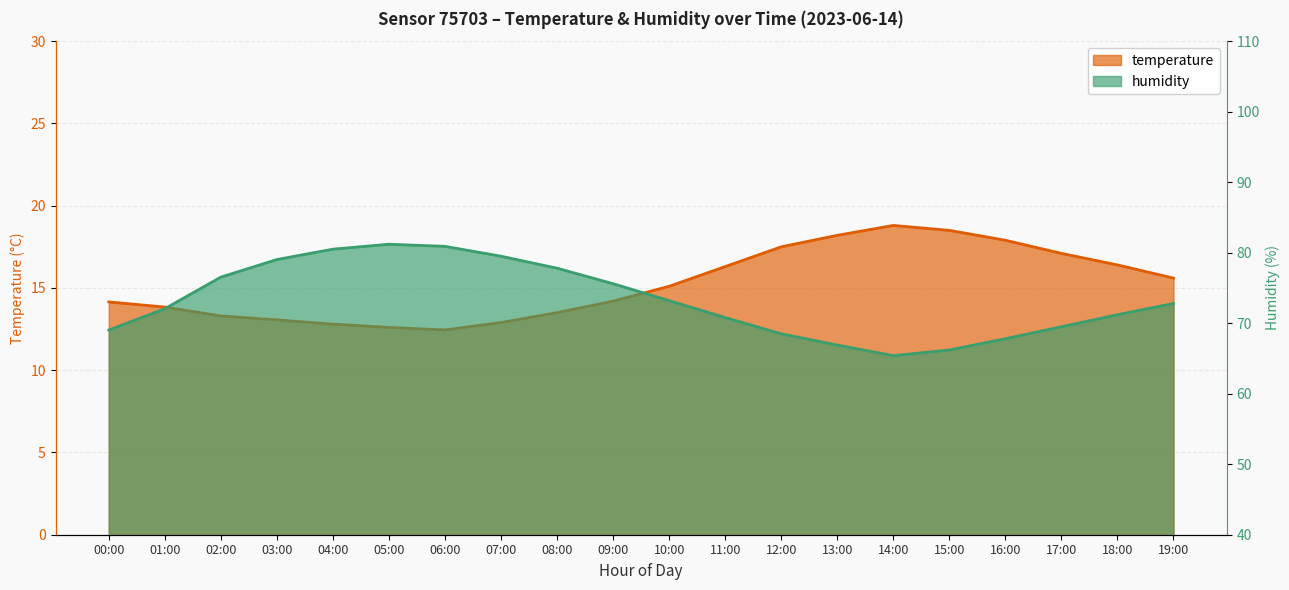

What position from the left is 01:00?

2